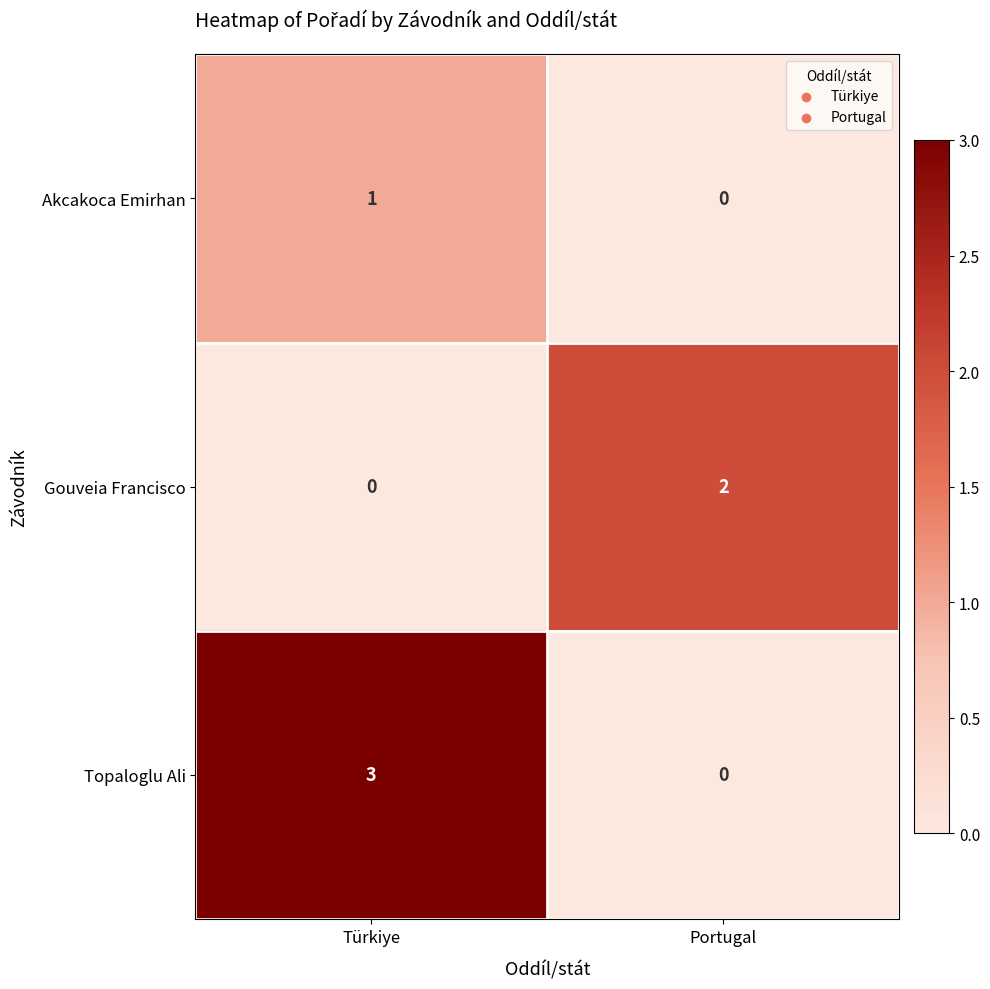

Which series has the largest range (max minus min)?

Topaloglu Ali